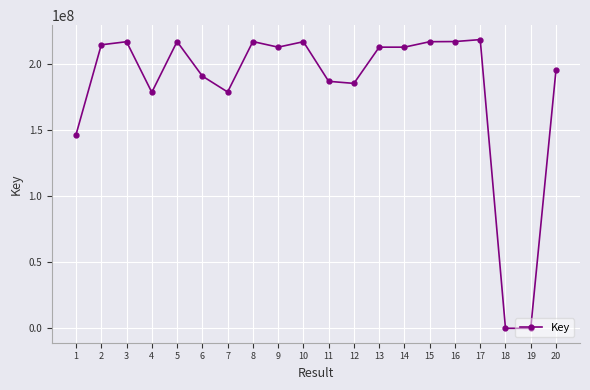

What is the change in value from 4 to 8?

+38397744